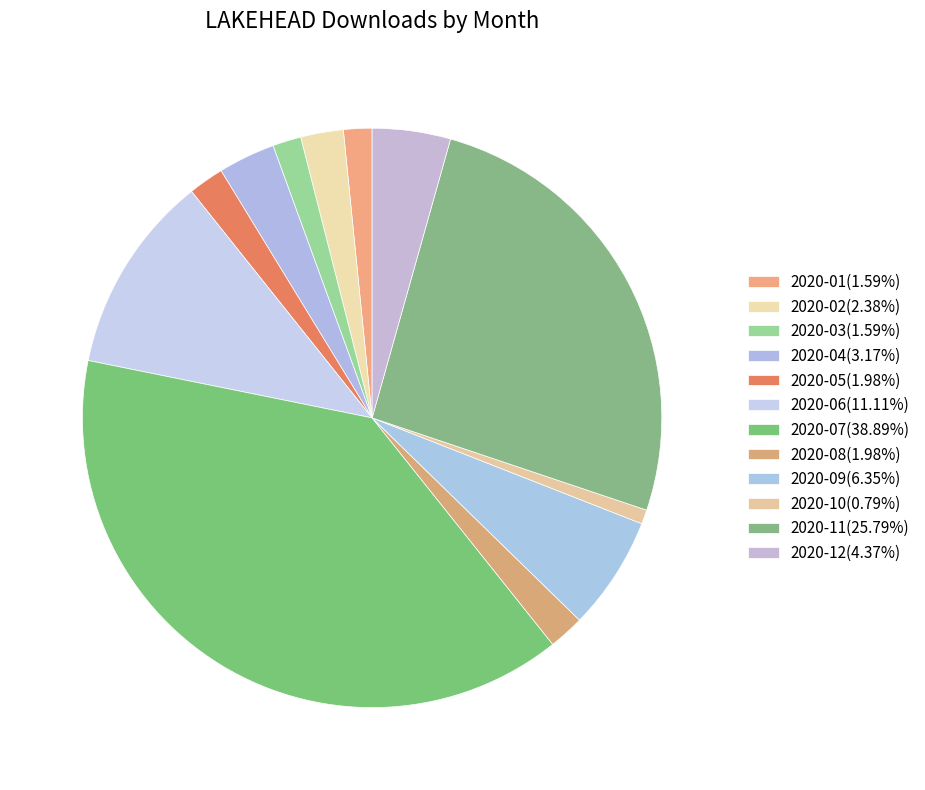

How much of the chart is everything except 2020-02?

97.6%